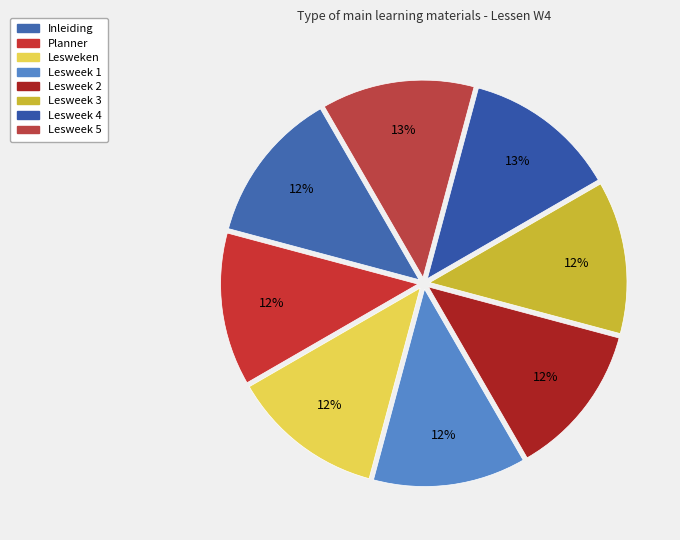

Is the sum of Inleiding and Lesweek 3 greater than half?

No